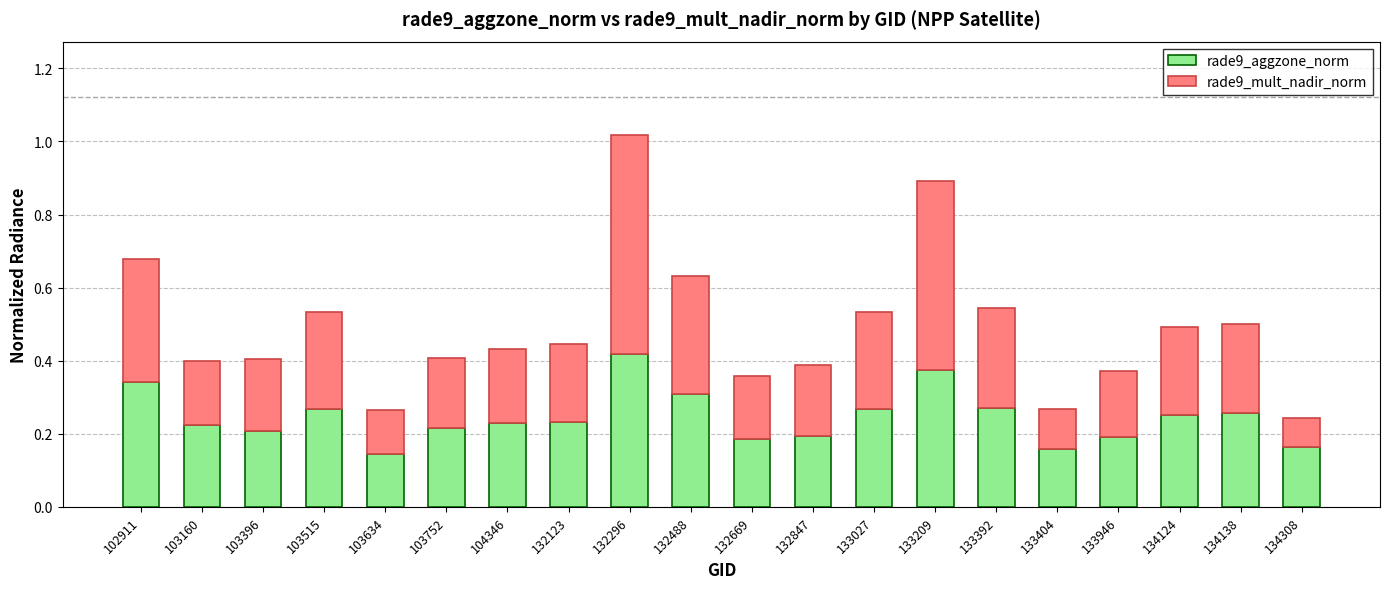

Which category has the highest value in the rade9_aggzone_norm series?

132296